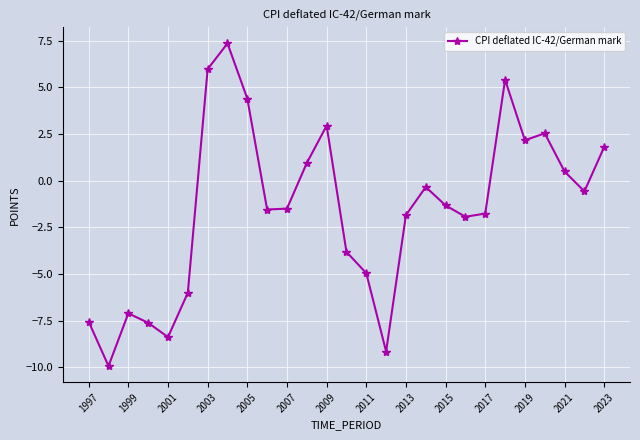

What is the value of the 13th point from the left?

2.9